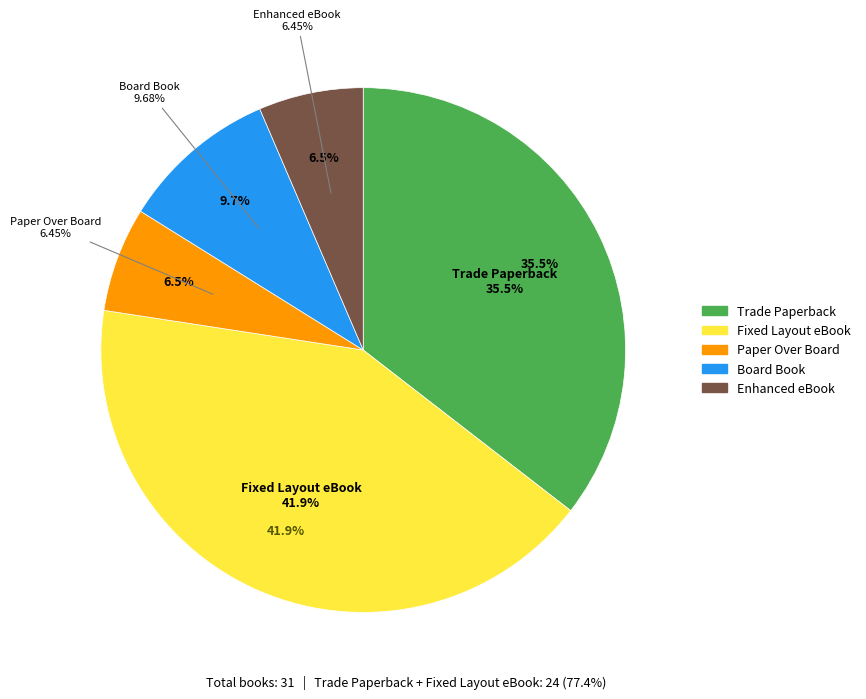

Which has a higher value, Trade Paperback or Enhanced eBook?

Trade Paperback